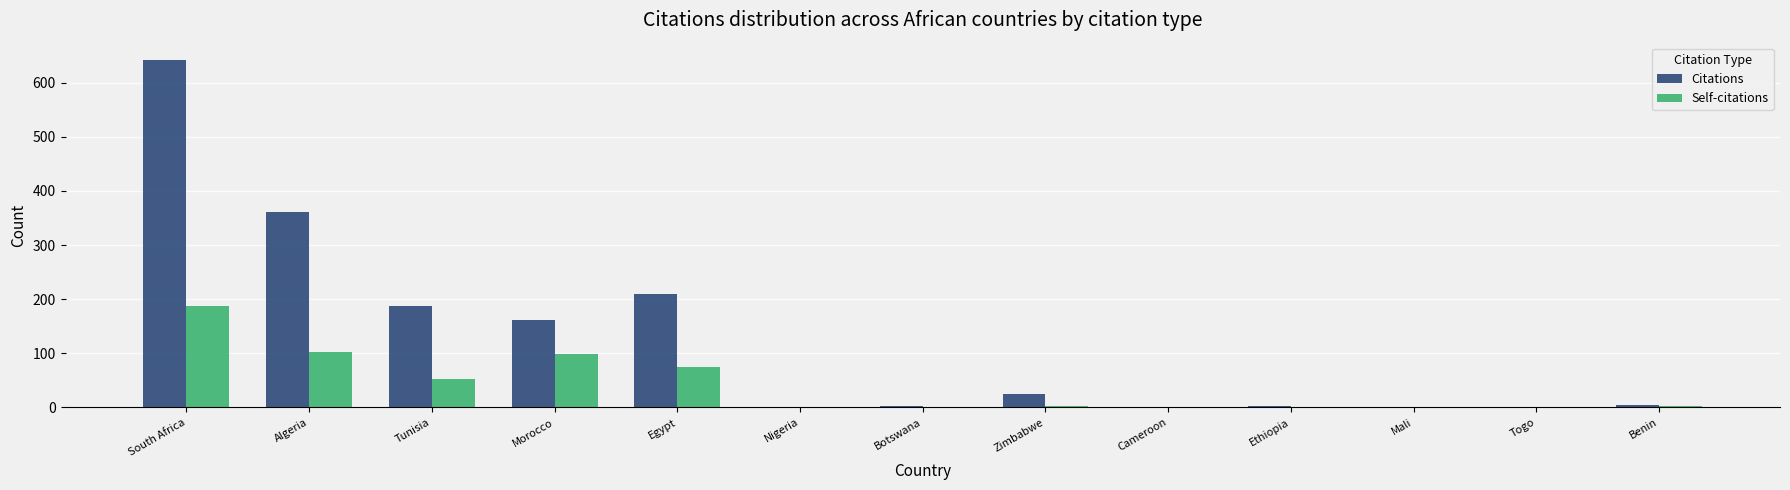

Does the chart contain stacked bars?

No